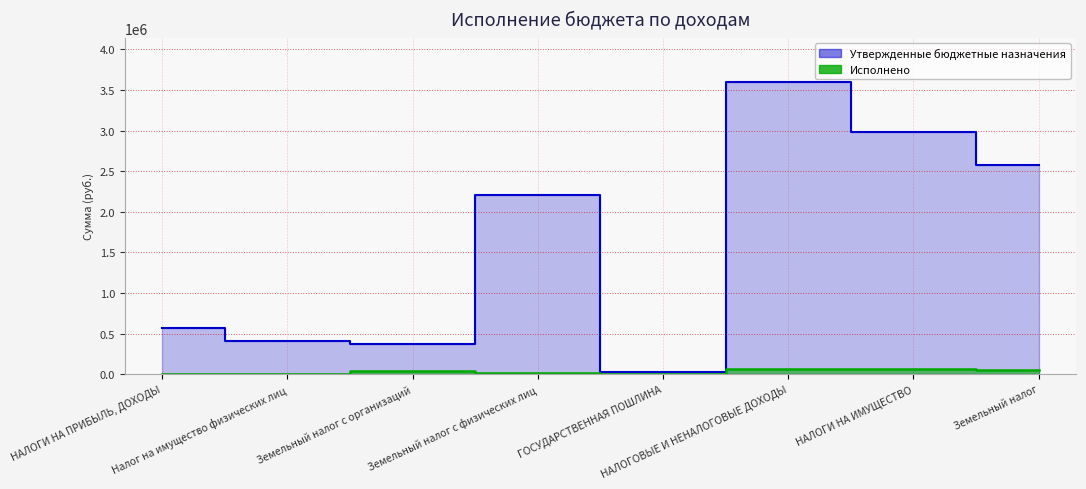

Which series has the largest total across all categories?

Утвержденные бюджетные назначения